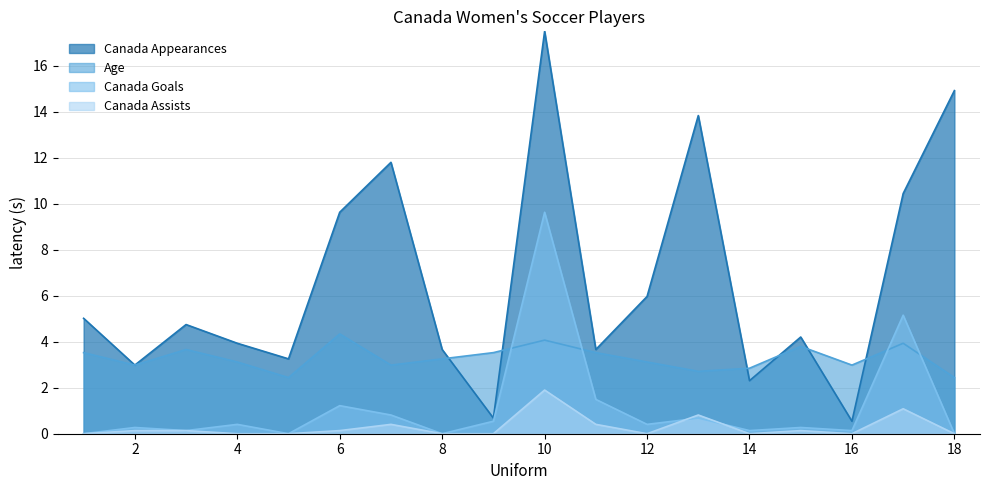

What is the difference between the maximum and minimum values in the Age series?

1.9